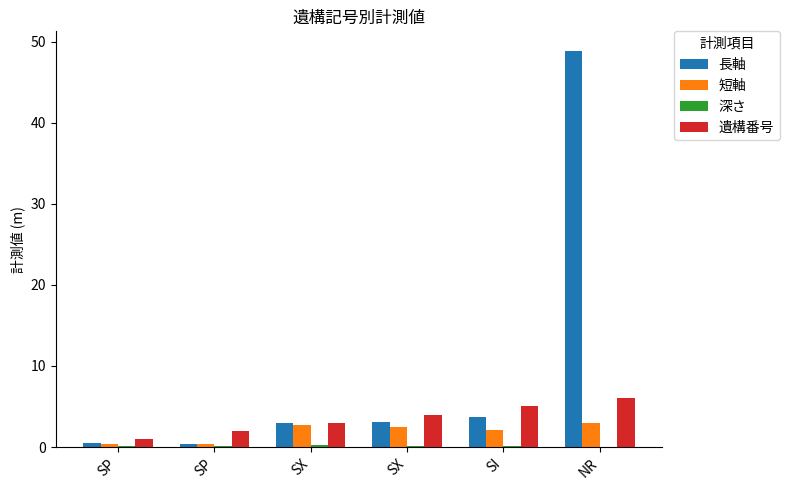

The value of 深さ at SP is 0.1. True or false?

True